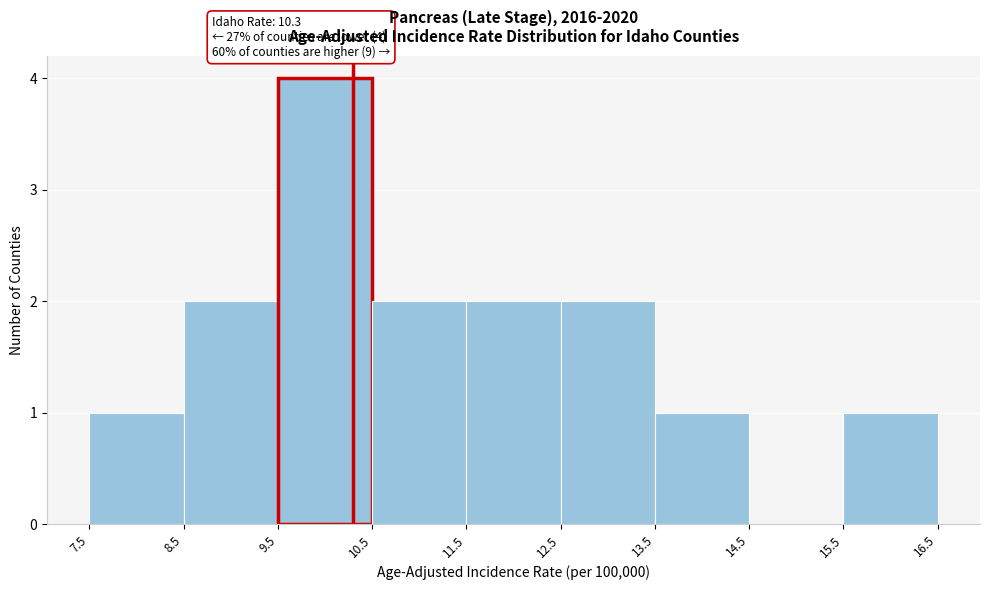

Over which range of the x-axis is the bar tallest?

9.5 to 10.5